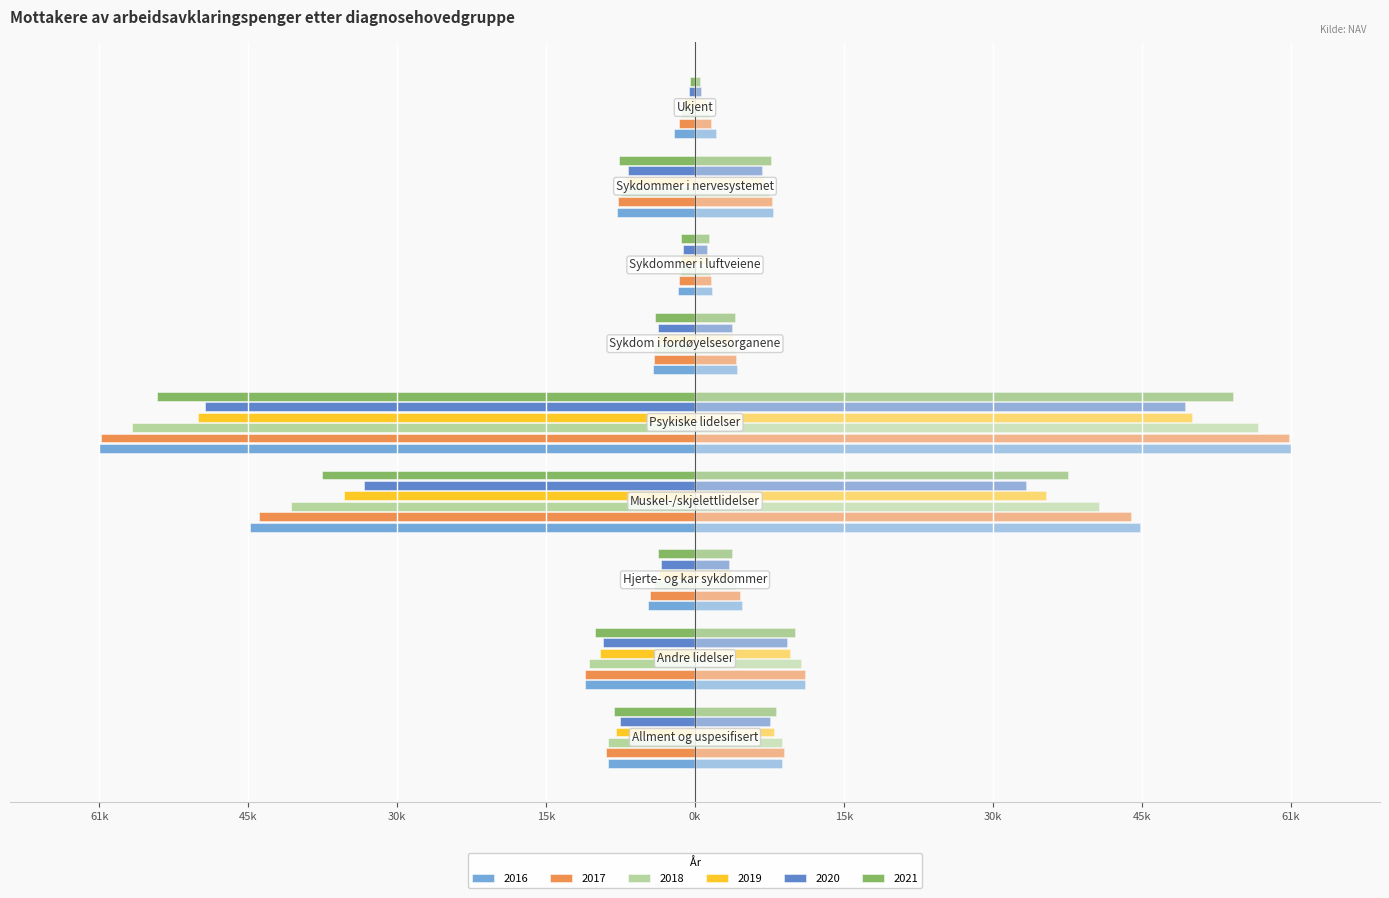

What is the total value across all series at Sykdommer i nervesystemet?

-45403